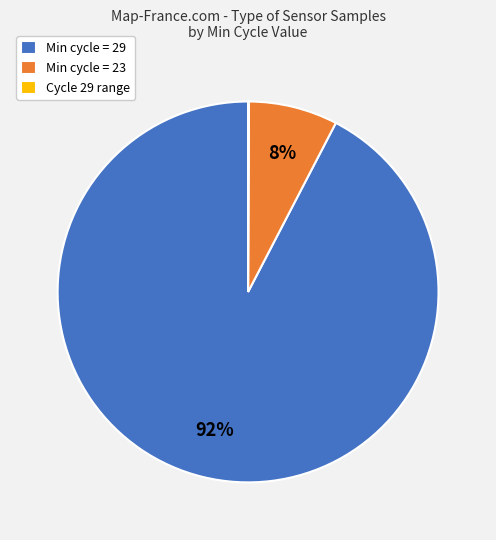

Which category accounts for the majority?

Min cycle = 29